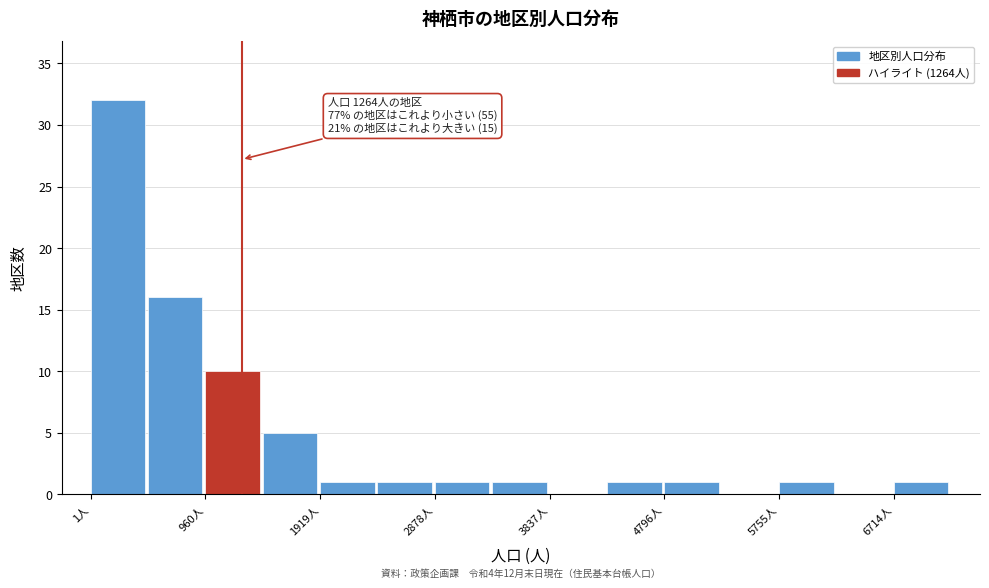

Over which range of the x-axis is the bar tallest?

0 to 500